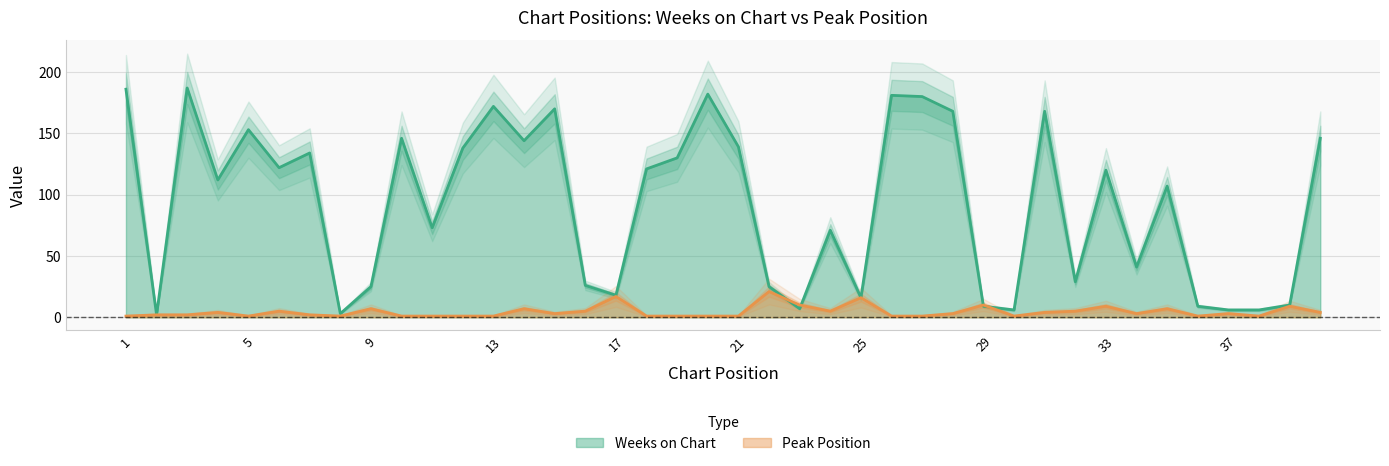

At which label is Weeks on Chart closest to 94?

35